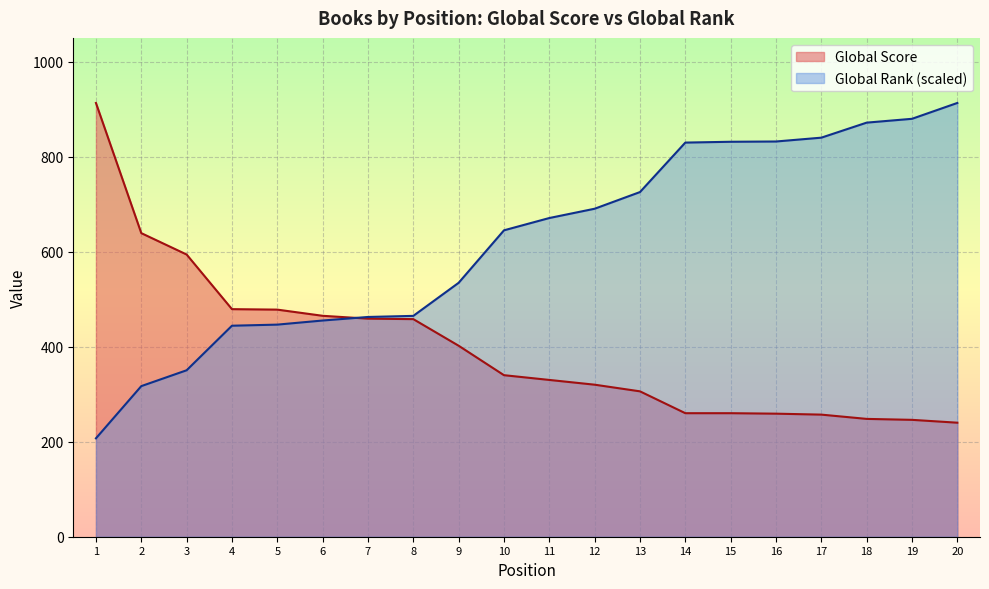

What is the value of the Global Rank (scaled) point at the 1st from the left?

207.1